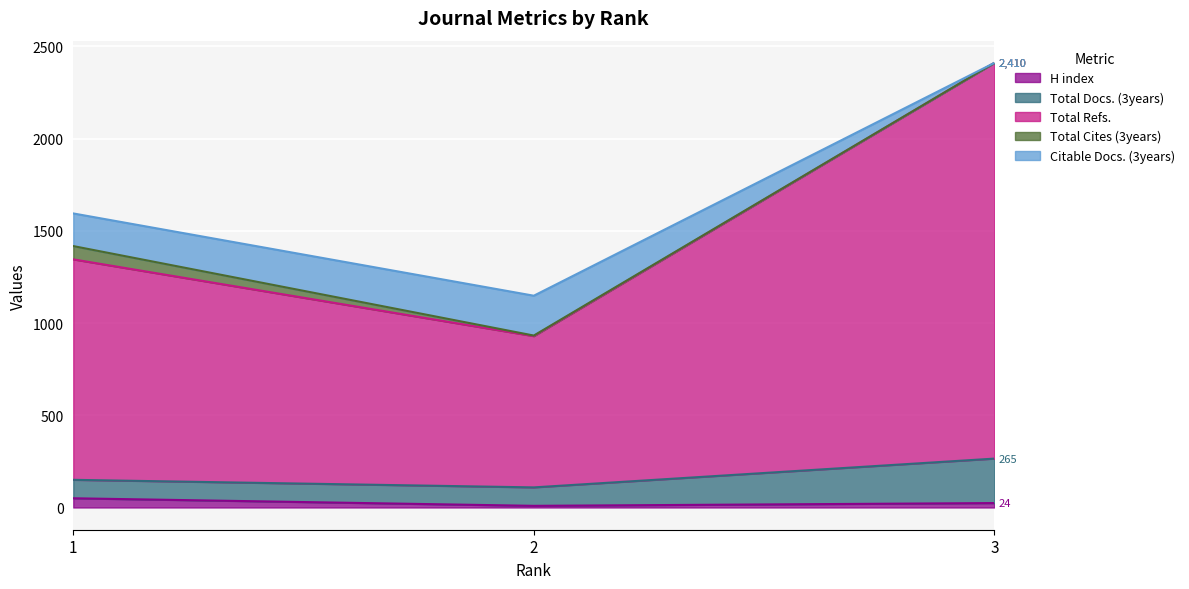

What is the smallest value displayed?

9